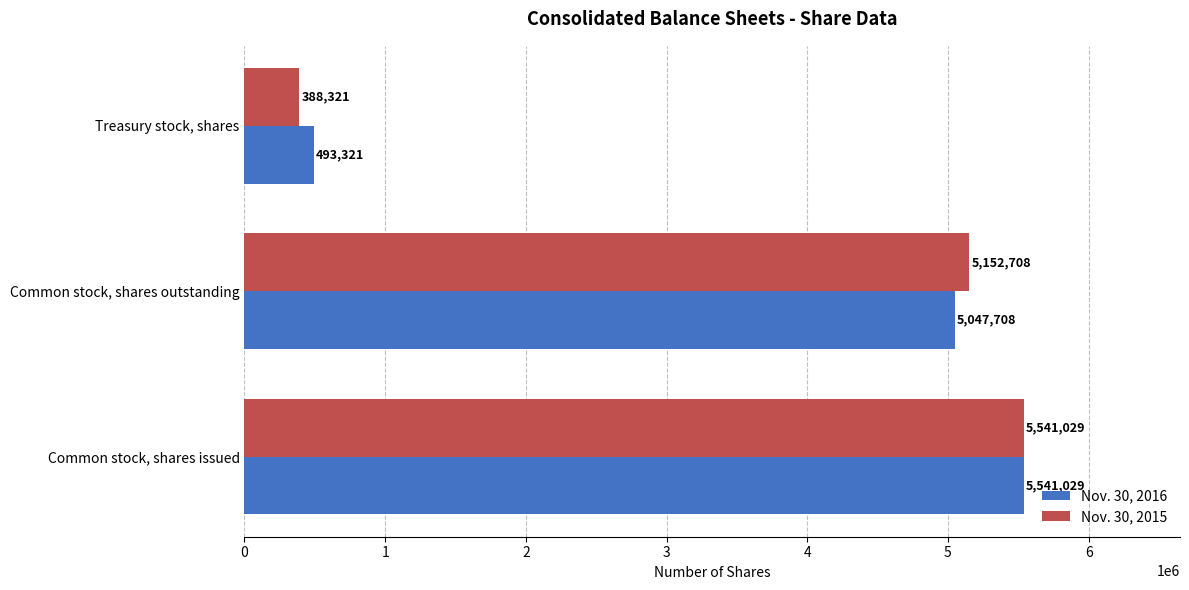

What is the average value of the Nov. 30, 2015 series?

3694019